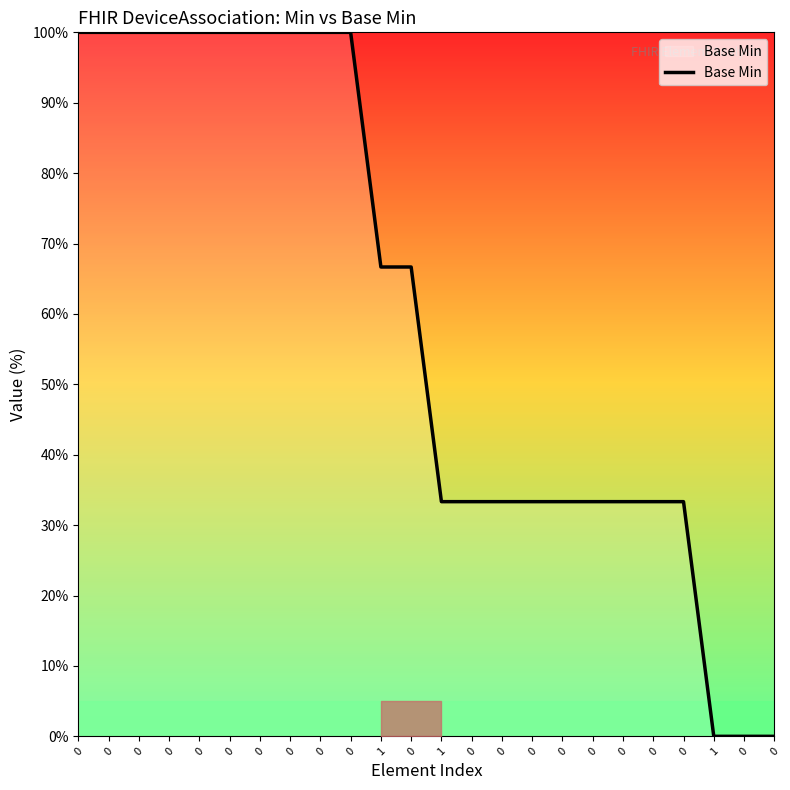

Does the chart have visible grid lines?

No